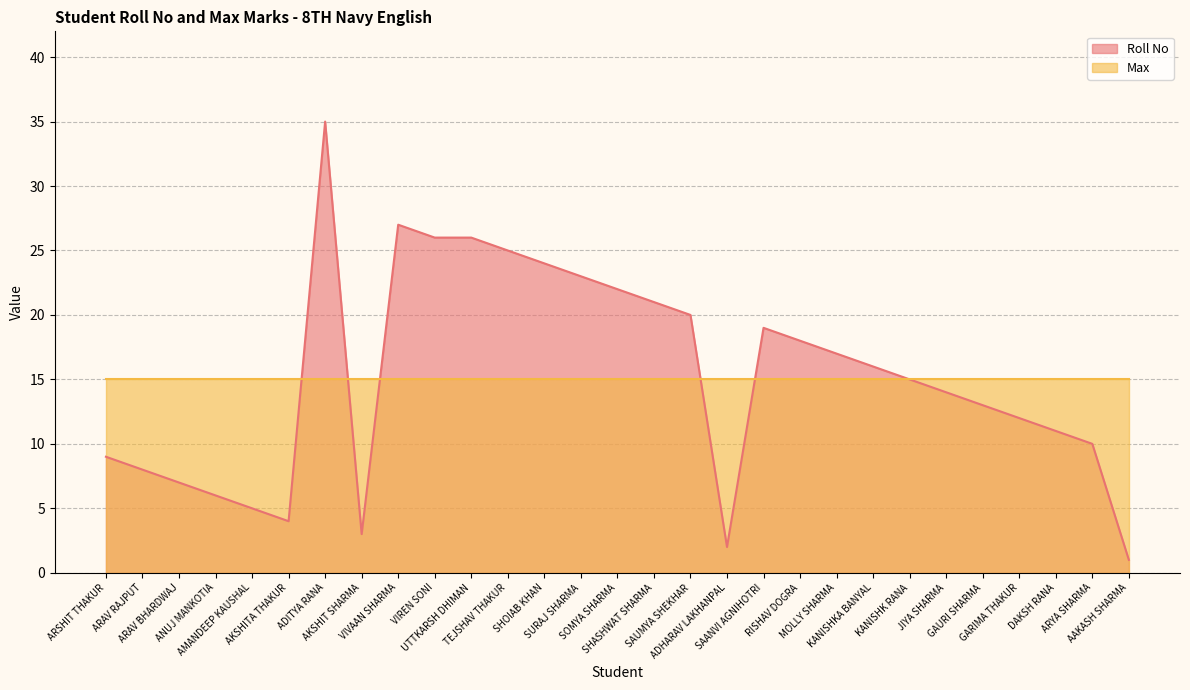

Count the number of values greater than 15.

14